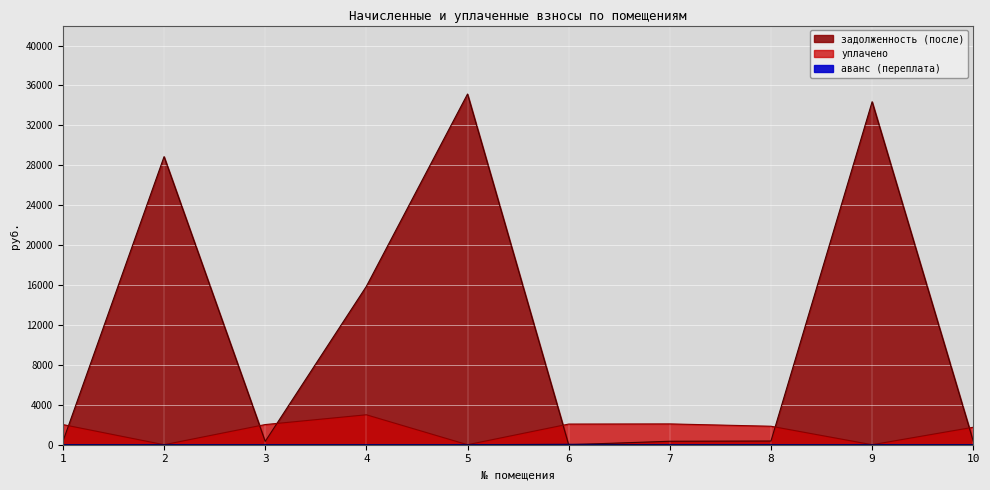

True or false: уплачено has more than 0 interior local peaks.

True